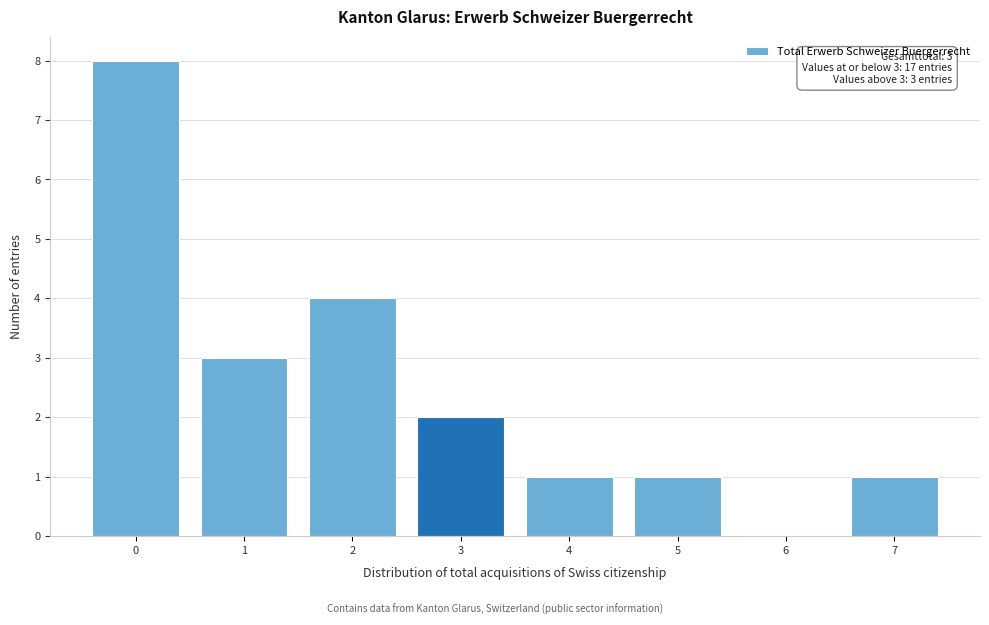

Reading left to right, what are all the values shown in this chart?

0=8	1=3	2=4	3=2	4=1	5=1	6=0	7=1